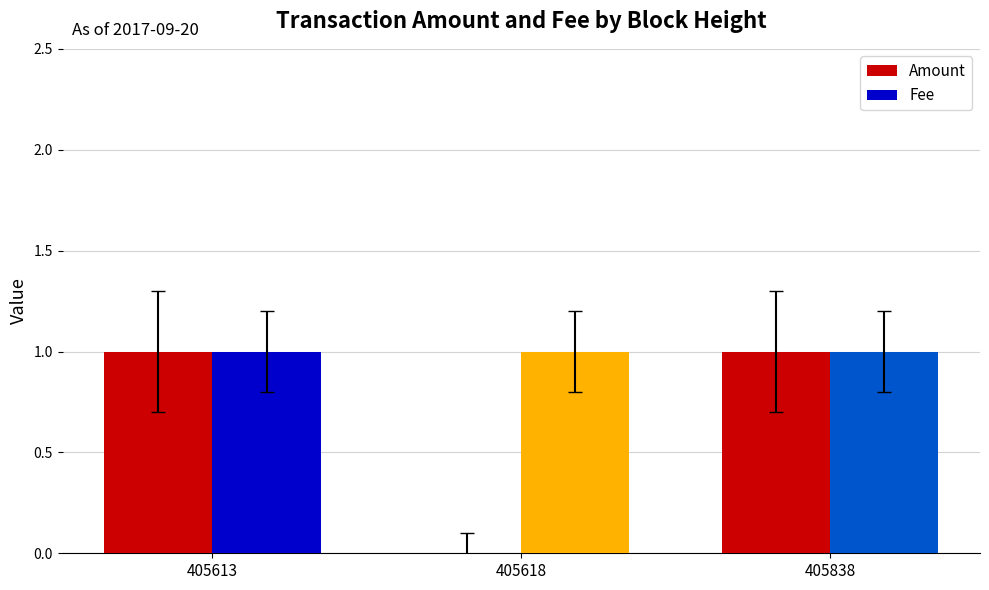

True or false: Amount has a value of 0 at 405838.

False